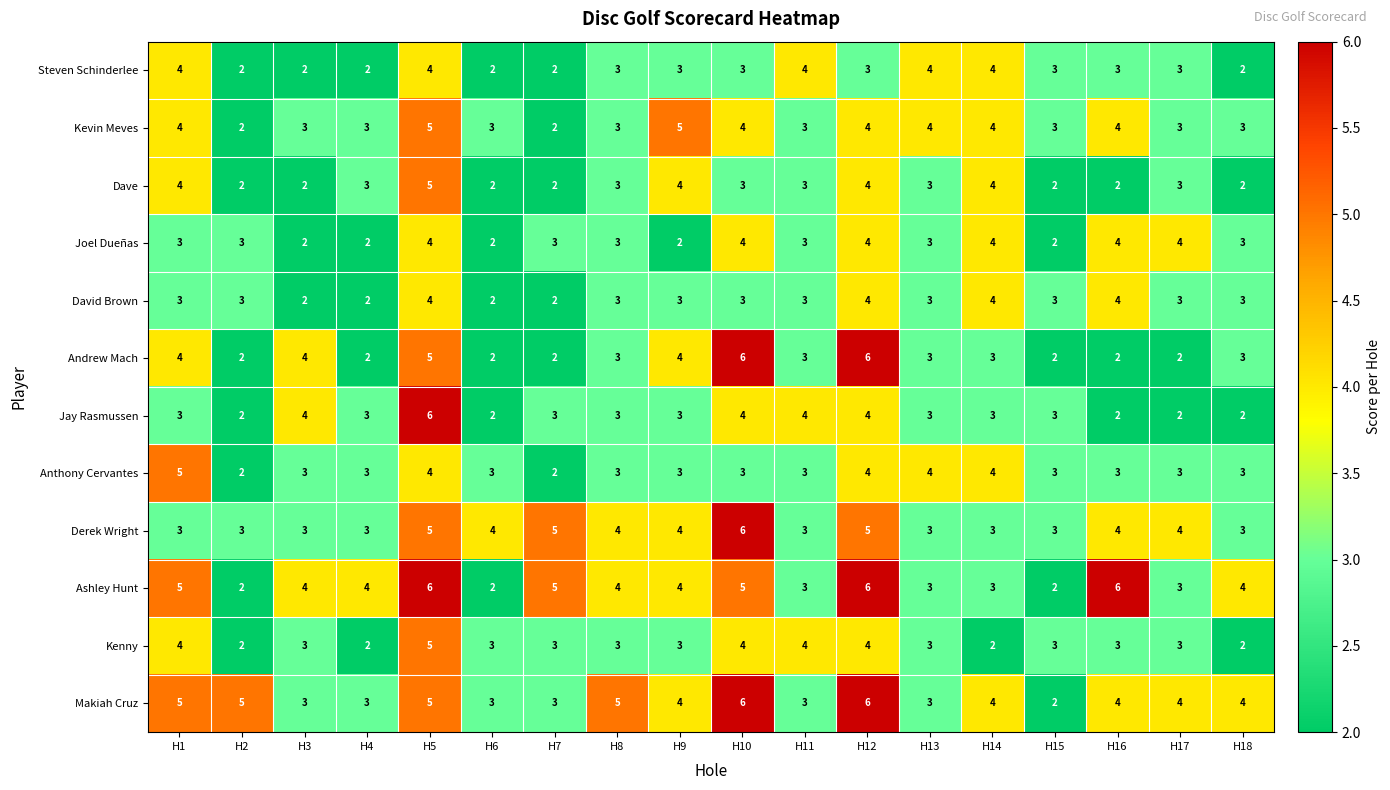

Count the Jay Rasmussen values in the range 2 to 4.

17